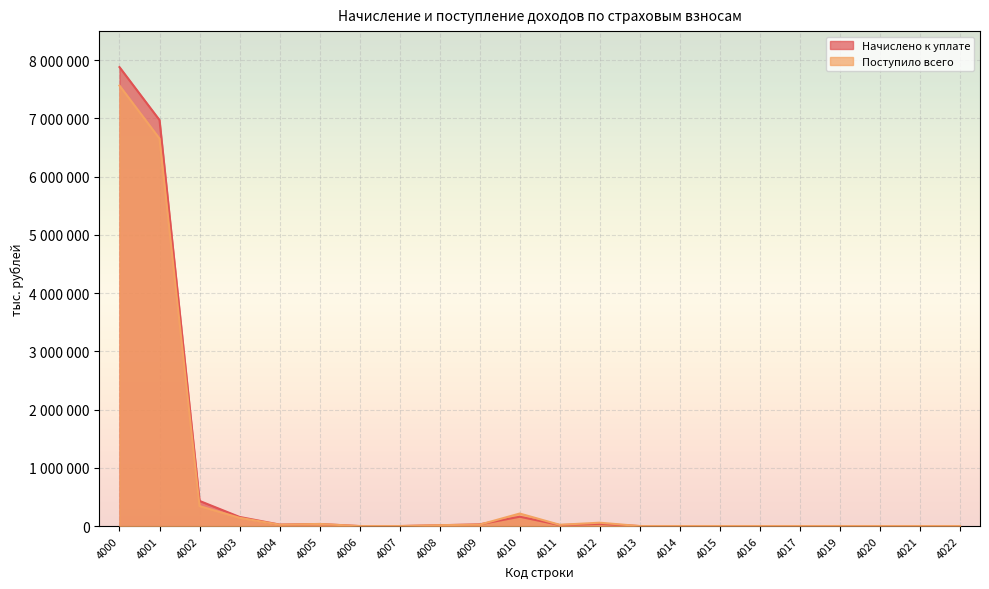

Does the chart display data point markers on the line(s)?

No